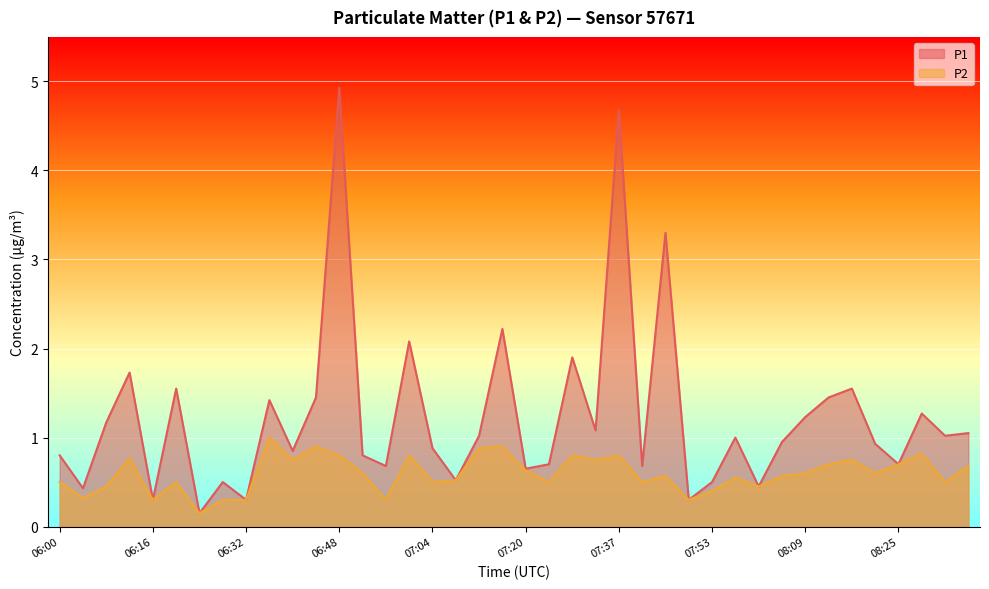

What is the value of the P2 point at the 11th from the left?

0.8